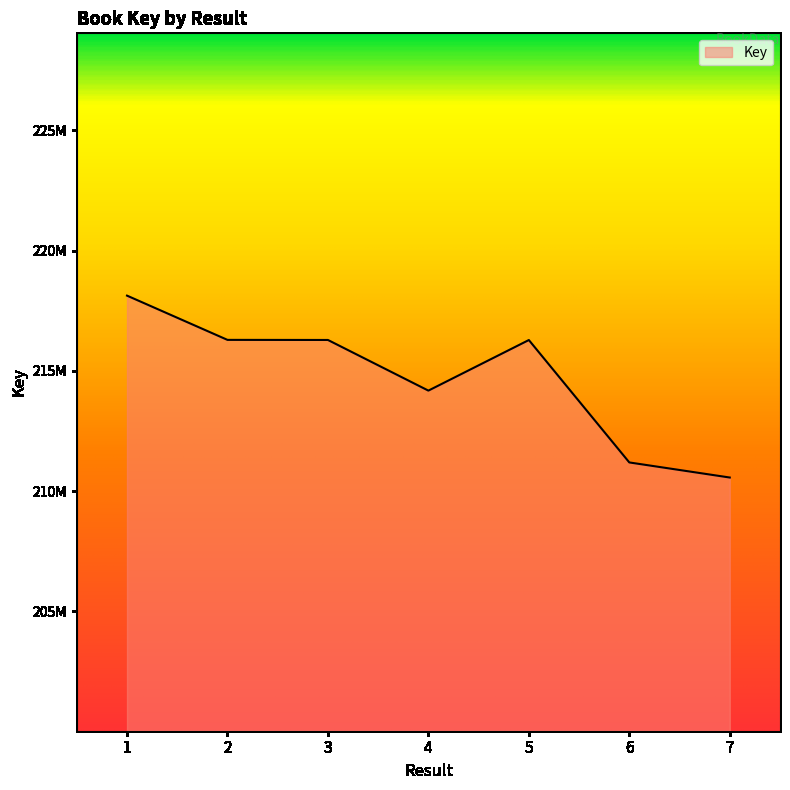

Between 7 and 1, which is larger?

1